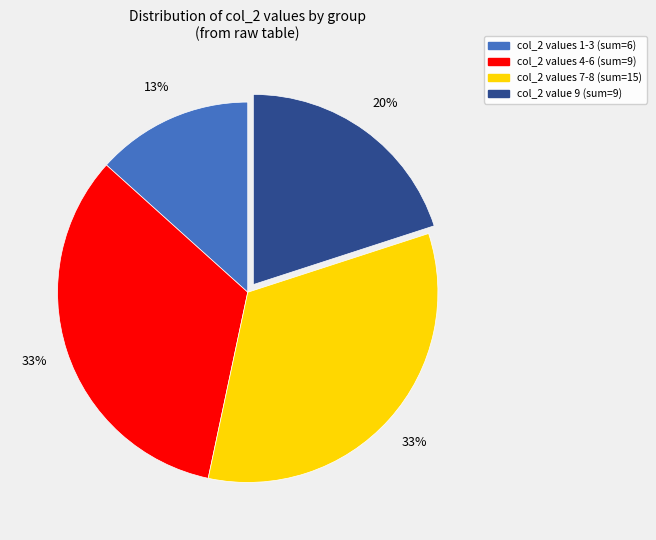

Combined, do col_2 values 4-6 (sum=9) and col_2 values 7-8 (sum=15) account for over 50%?

Yes